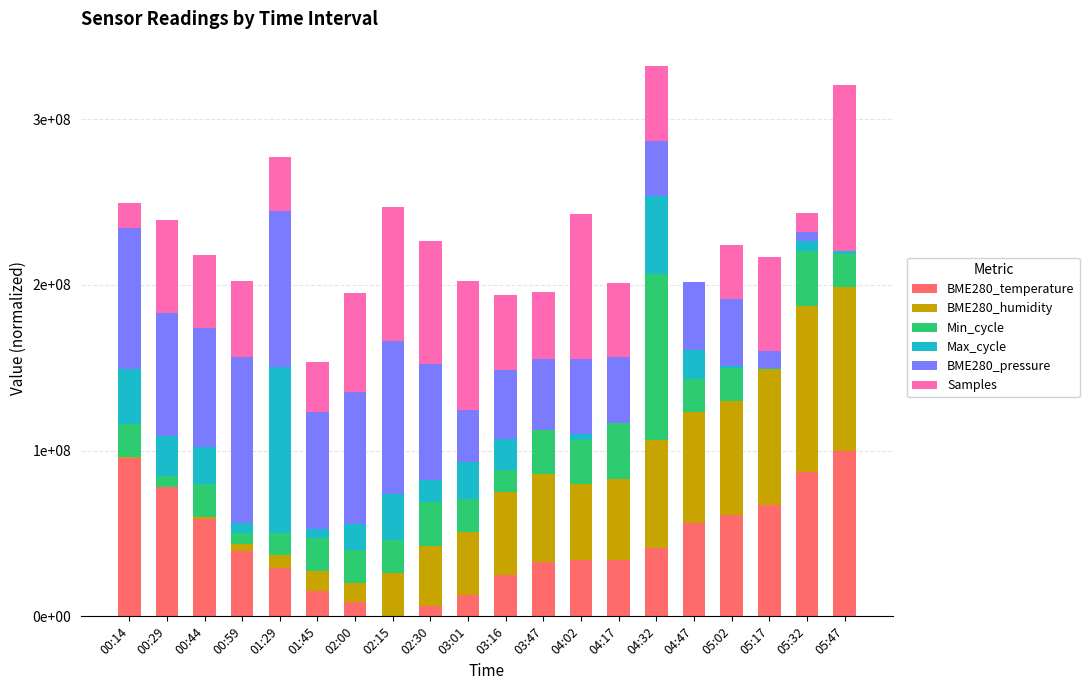

What position from the right is 02:30?

12